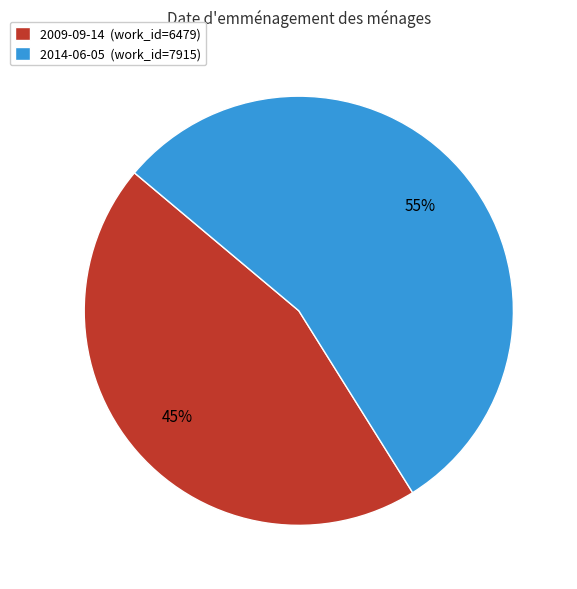

Is it true that 2009-09-14 is 60% of the pie?

False